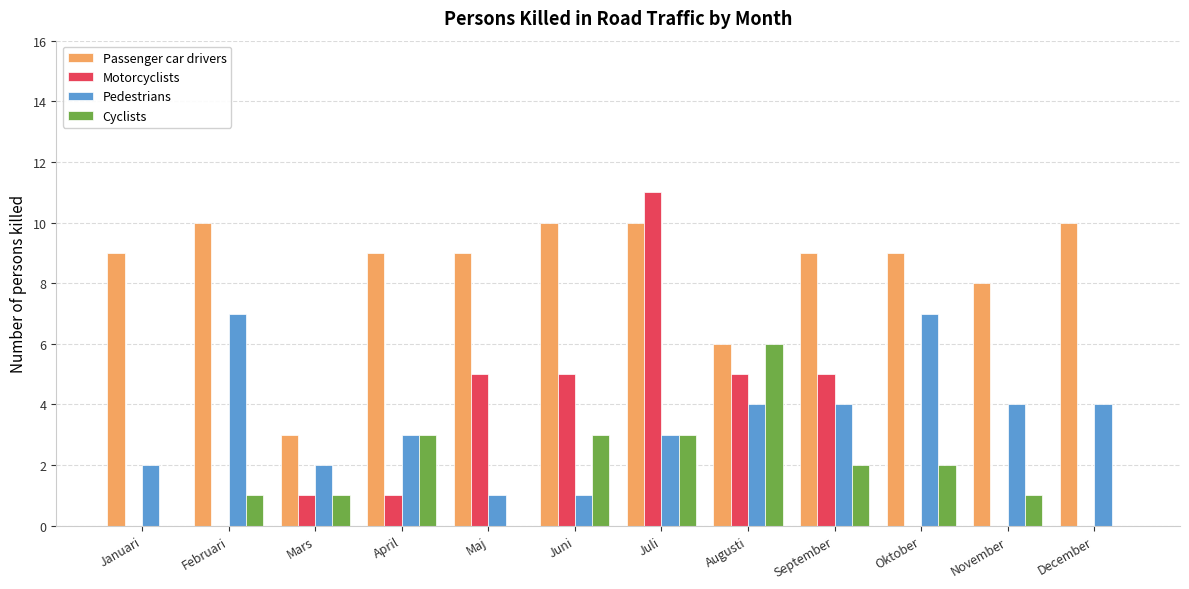

The value of Passenger car drivers at December is 10. True or false?

True